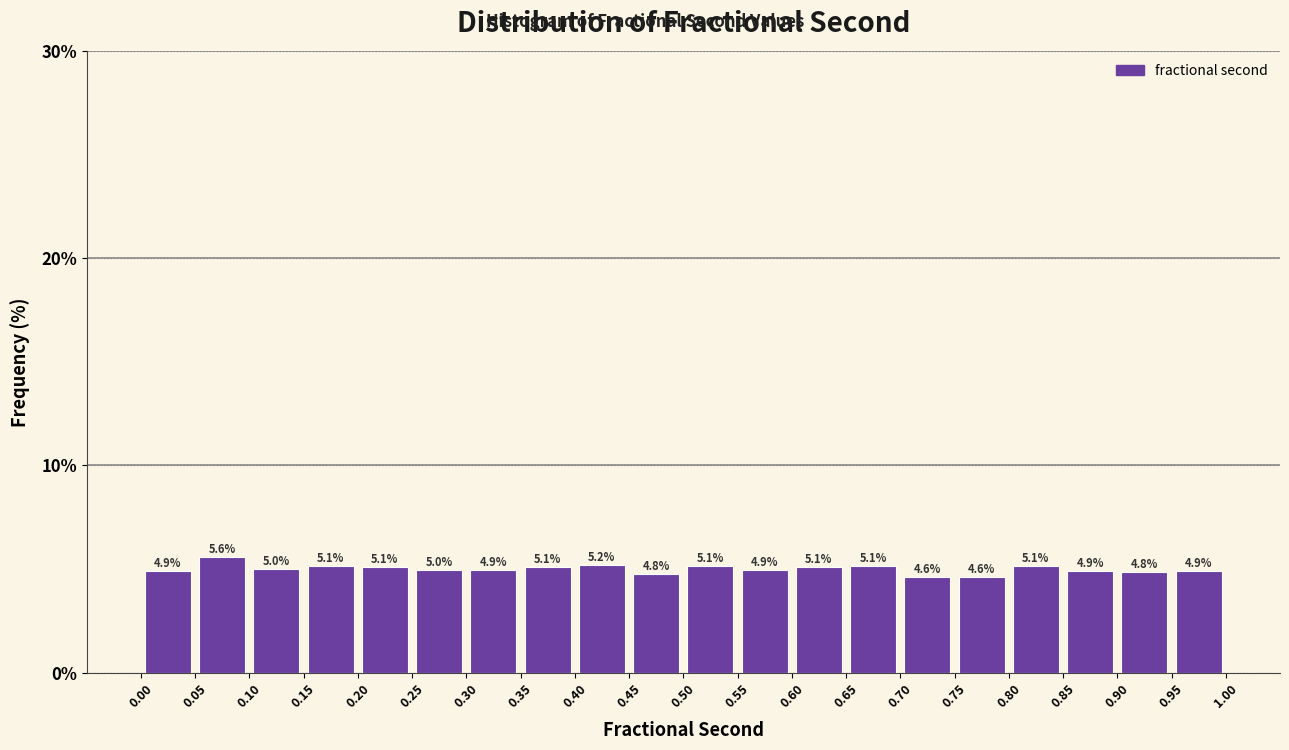

Reading left to right, list every bar in this chart as the range it spans on the x-axis followed by its height.

0.00 to 0.05: 4.9
0.05 to 0.10: 5.6
0.10 to 0.15: 5.0
0.15 to 0.20: 5.1
0.20 to 0.25: 5.1
0.25 to 0.30: 5.0
0.30 to 0.35: 4.9
0.35 to 0.40: 5.1
0.40 to 0.45: 5.2
0.45 to 0.50: 4.8
0.50 to 0.55: 5.1
0.55 to 0.60: 4.9
0.60 to 0.65: 5.1
0.65 to 0.70: 5.1
0.70 to 0.75: 4.6
0.75 to 0.80: 4.6
0.80 to 0.85: 5.1
0.85 to 0.90: 4.9
0.90 to 0.95: 4.8
0.95 to 1.00: 4.9